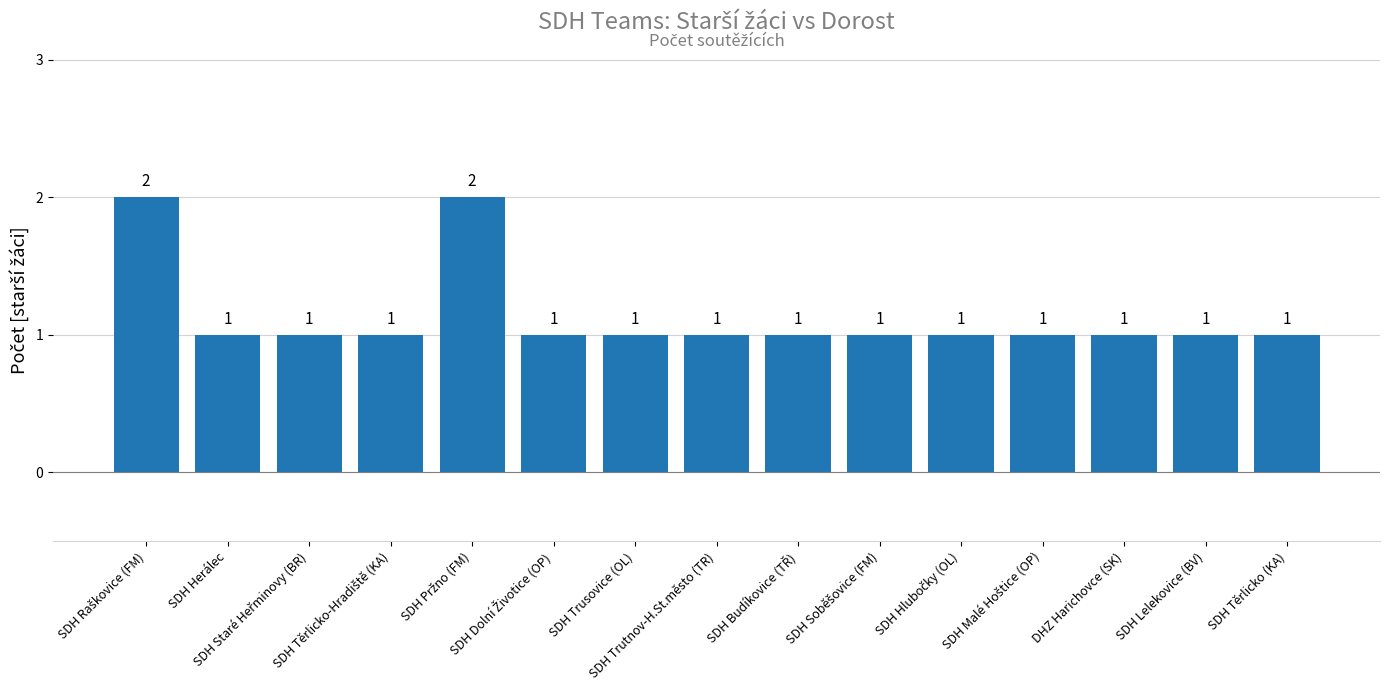

What is the sum of all values?

17